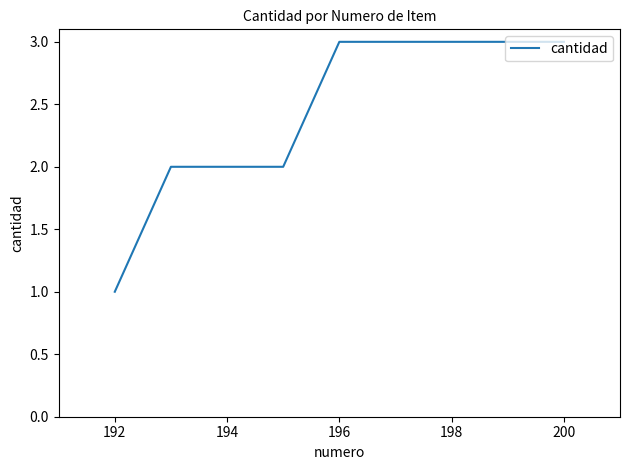

Reading right to left, what are all the values shown in this chart?

3	3	3	3	3	2	2	2	1